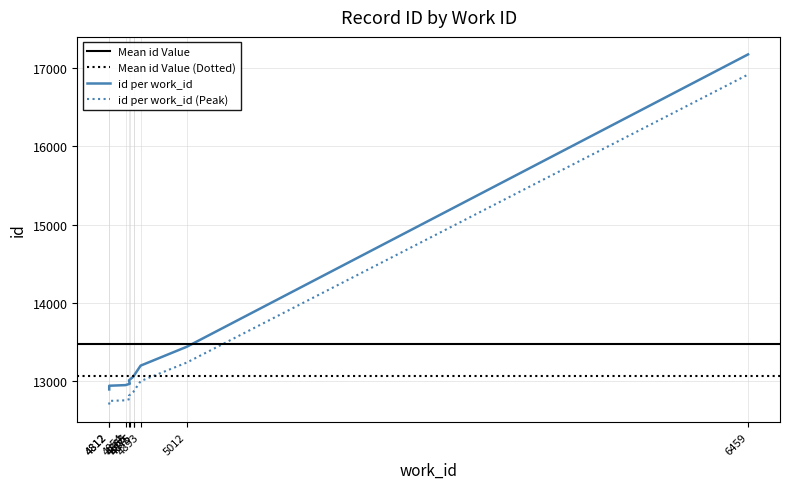

List the labels in order of value, smallest first.

4812, 4812, 4854, 4865, 4863, 4875, 4875, 4893, 5012, 6459